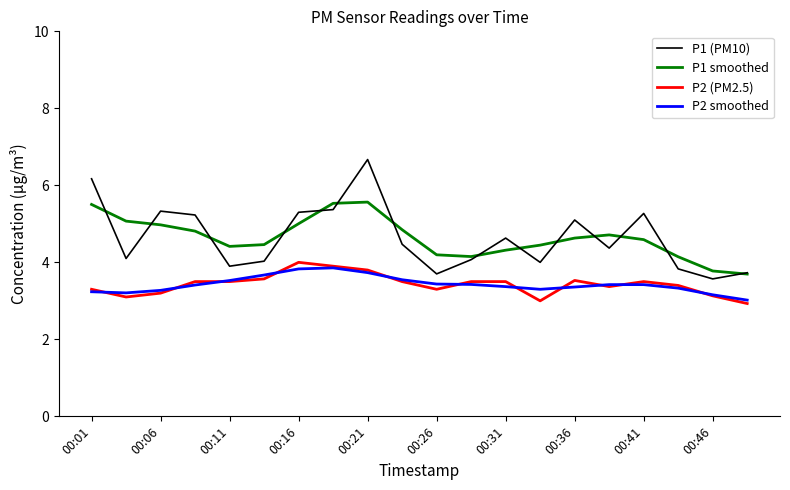

Which series has the largest range (max minus min)?

P1 (PM10)